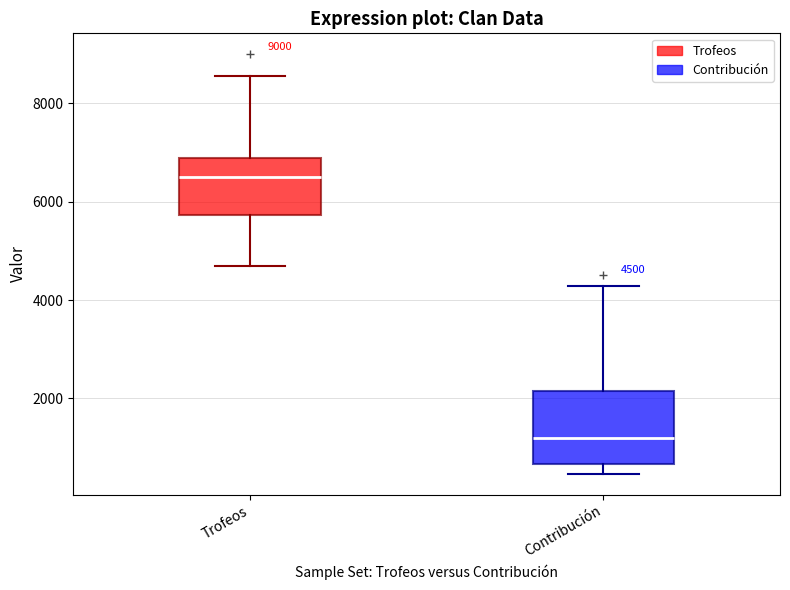

Comparing the boxes themselves (not the whiskers), which one is the tallest?

Contribución